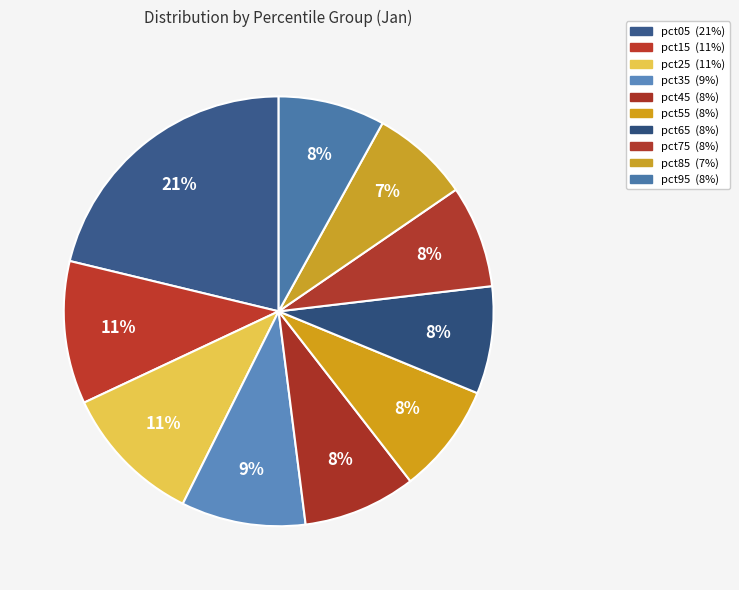

To the nearest percent, what portion does pct05 represent?

21%